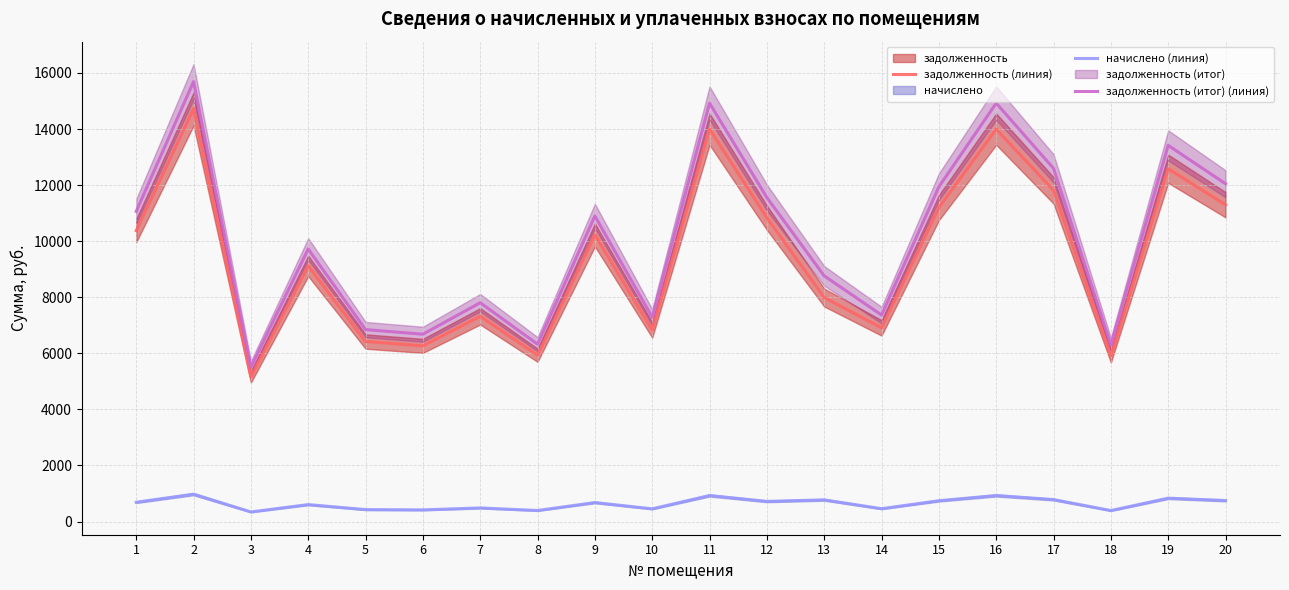

How many lines are shown in the chart?

3